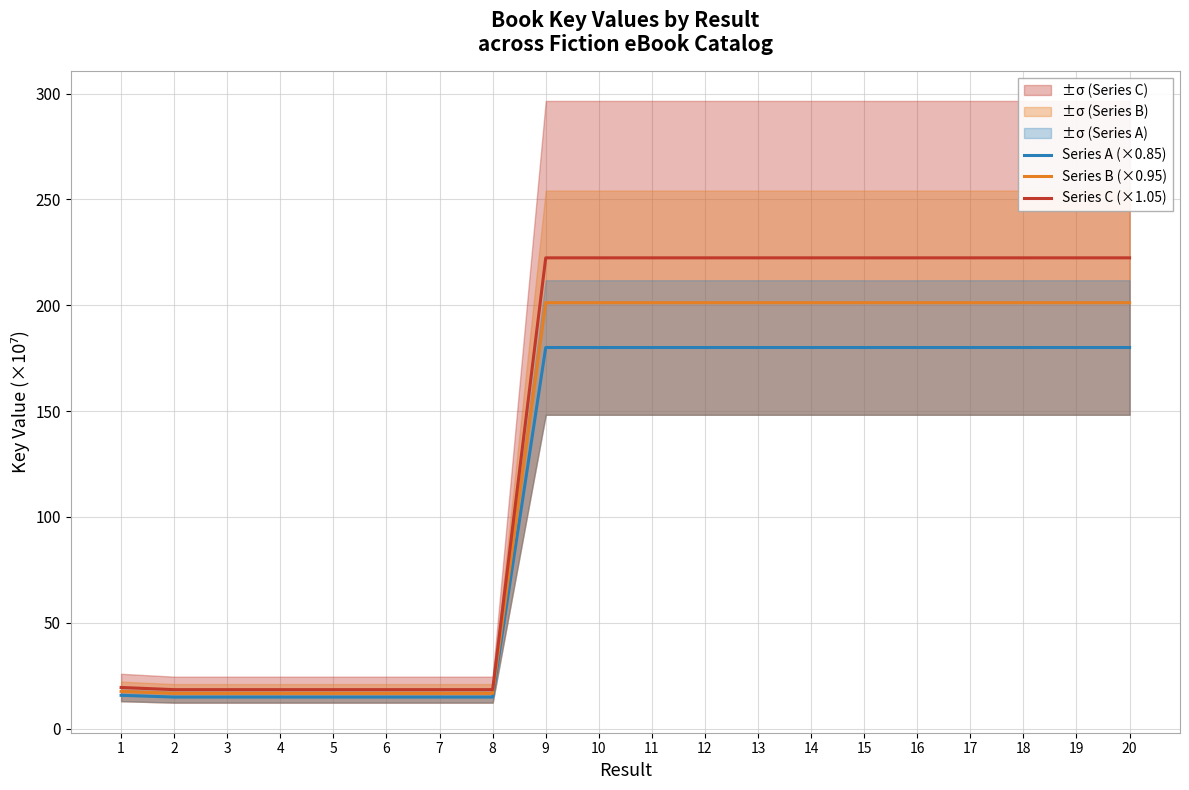

What is the sum of all Series B (×0.95) values?

2548.5